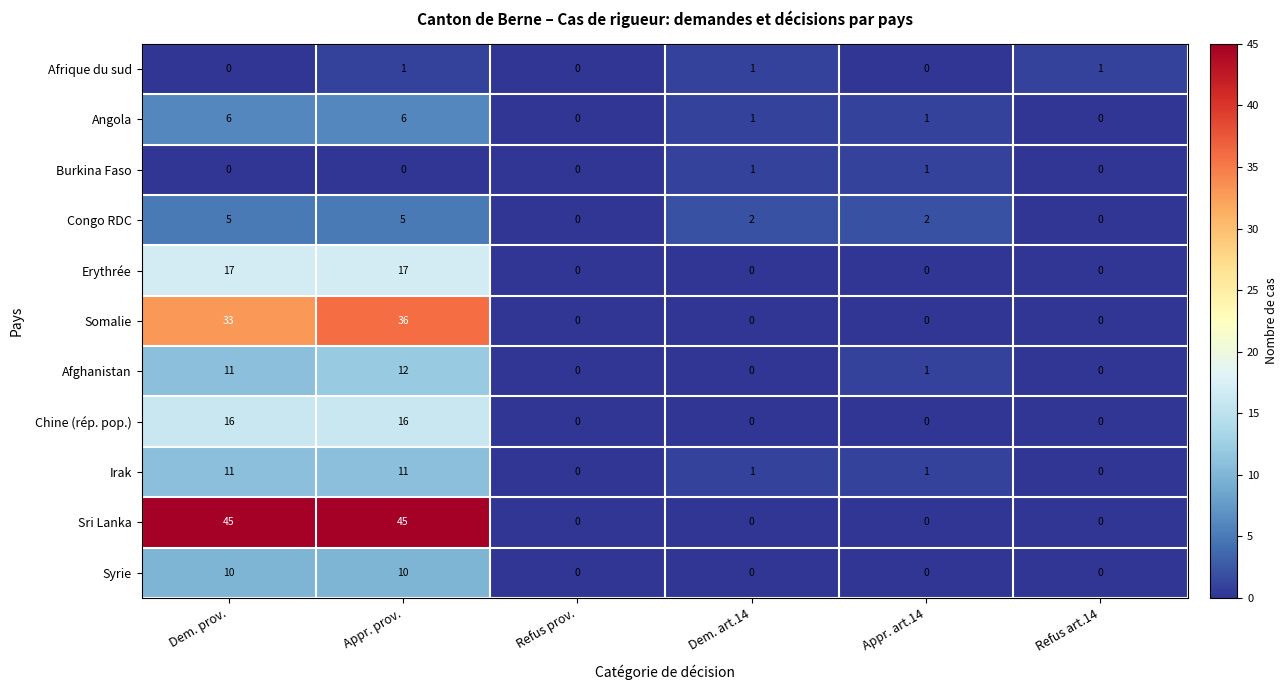

How many Angola values are between 0 and 6?

6